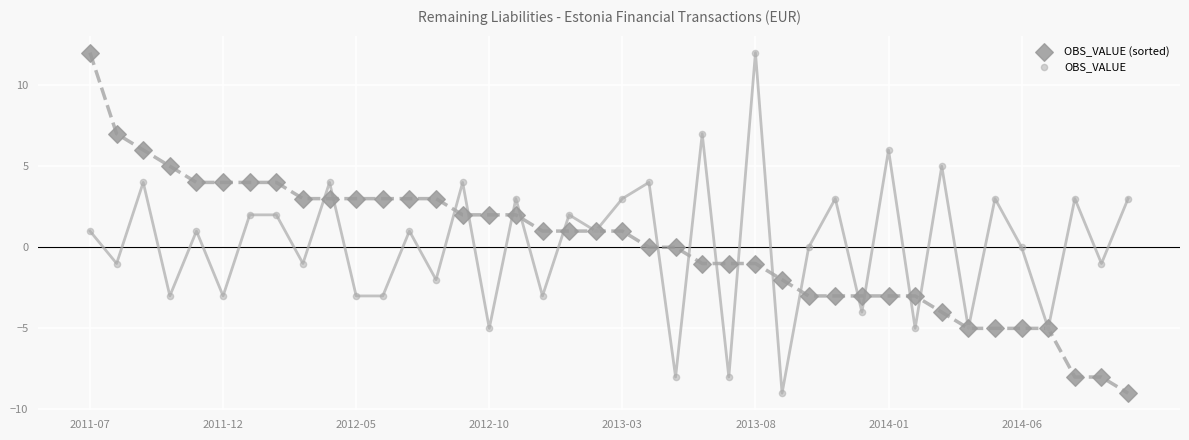

What are all the series names shown in the legend?

OBS_VALUE (sorted), OBS_VALUE